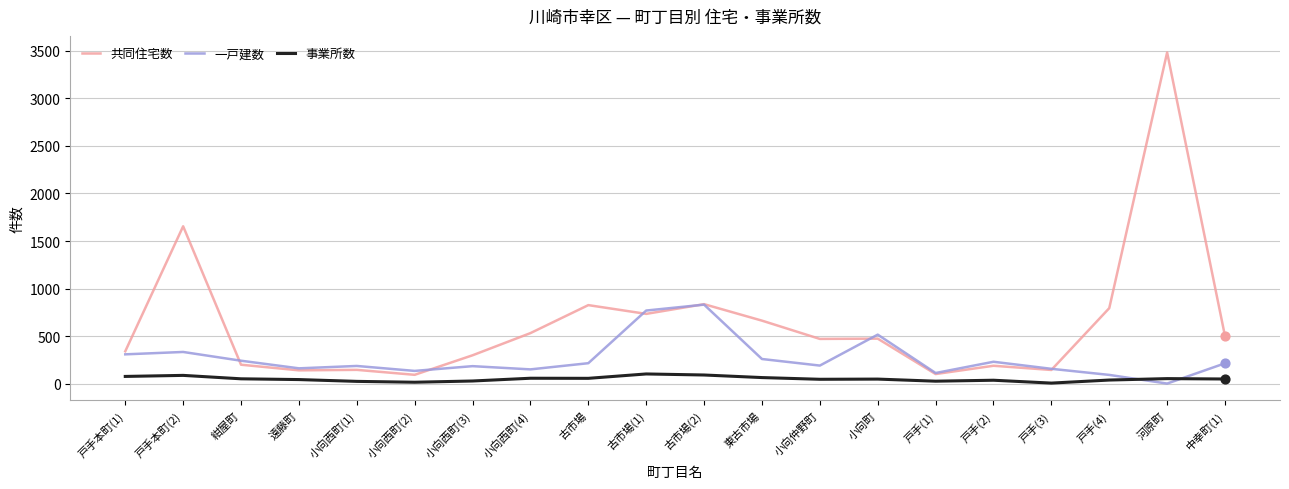

Between 戸手本町(2) and 中幸町(1), which series saw the biggest shift?

共同住宅数